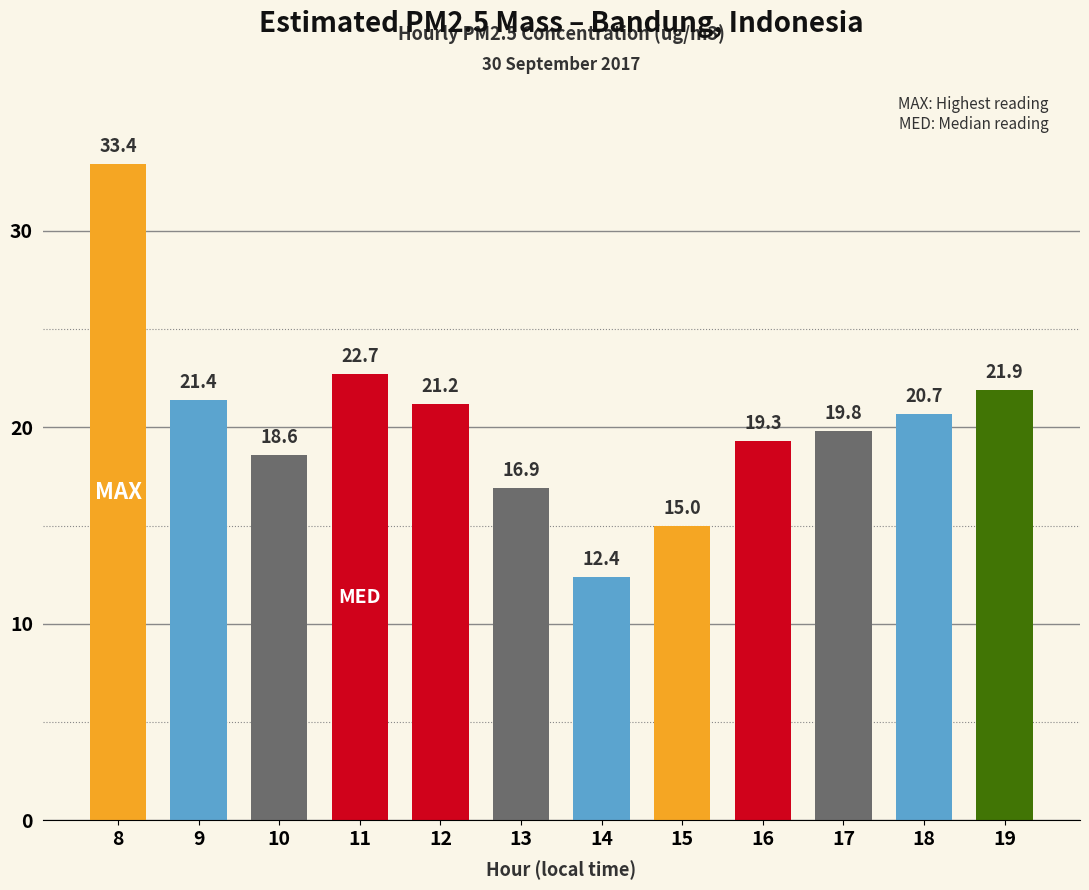

At which label does the data first exceed 20?

8